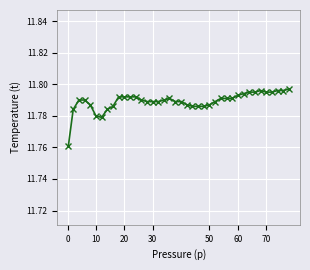

Count the values in the range 11 to 12.

40